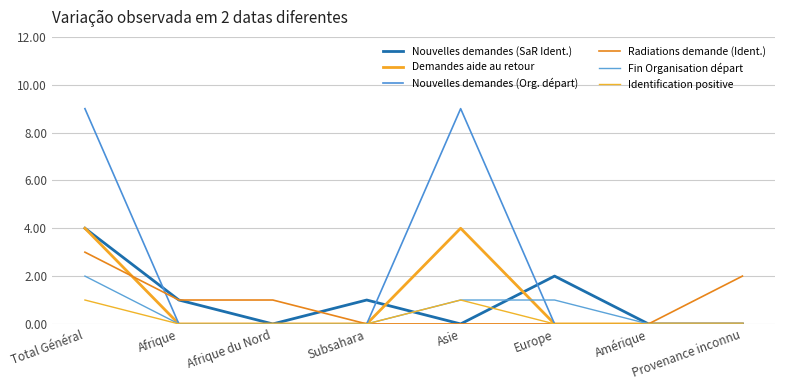

The Nouvelles demandes (SaR Ident.) series shows 2 at Subsahara. True or false?

False